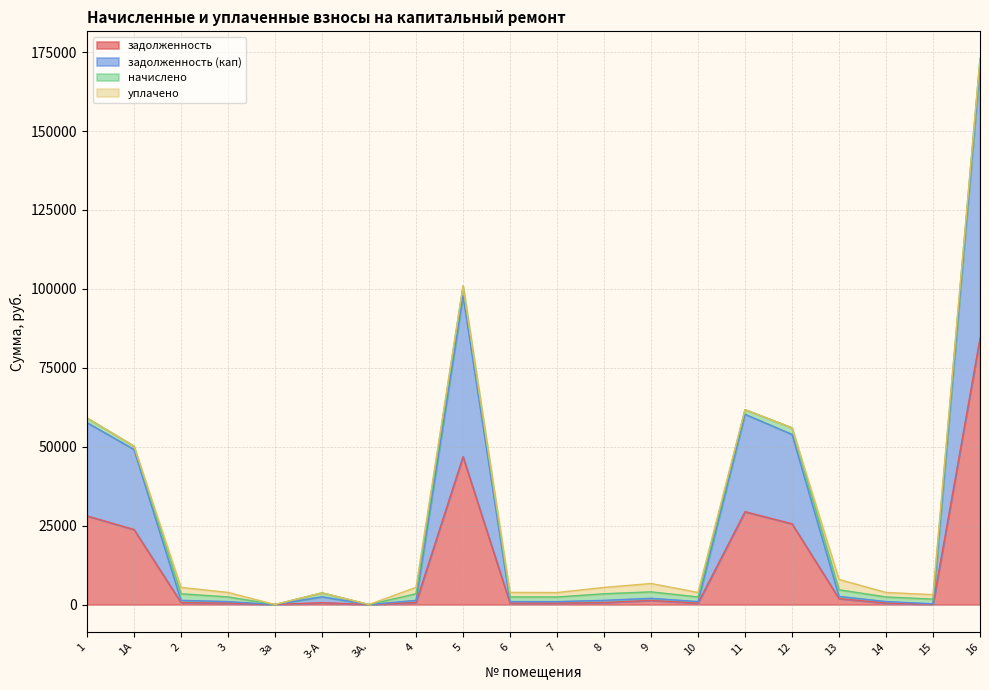

True or false: задолженность (кап) has more than 2 points higher than both neighbors.

True